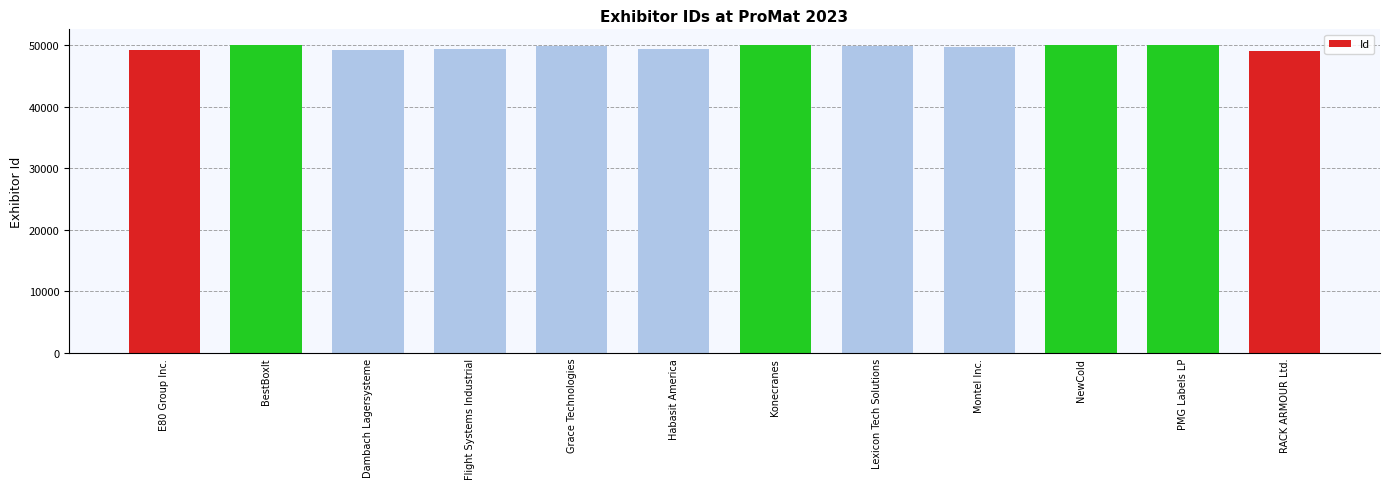

The chart shows a value of 50084 at Konecranes. True or false?

True